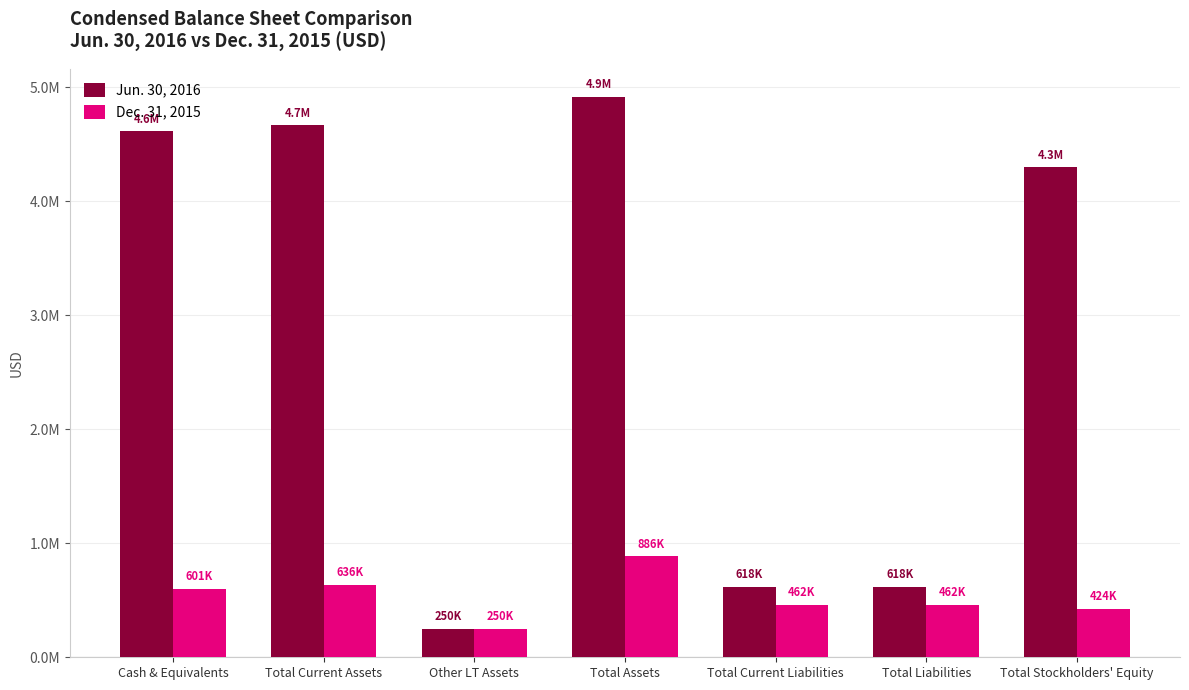

What is the sum of the Dec. 31, 2015 values at Total Liabilities and Total Current Liabilities?

923760